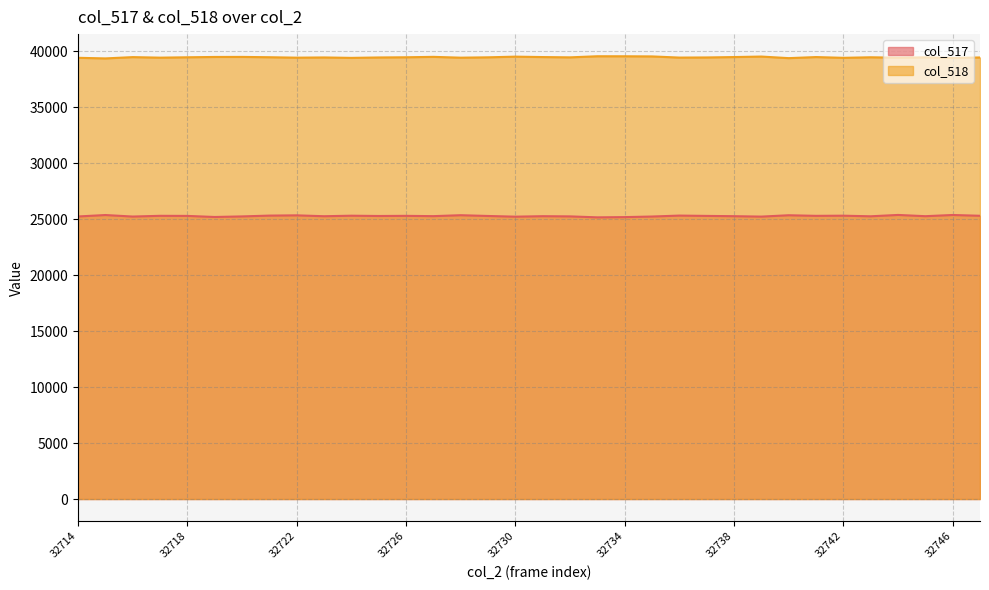

True or false: col_517 line has a value of 44104 at 32738.

False